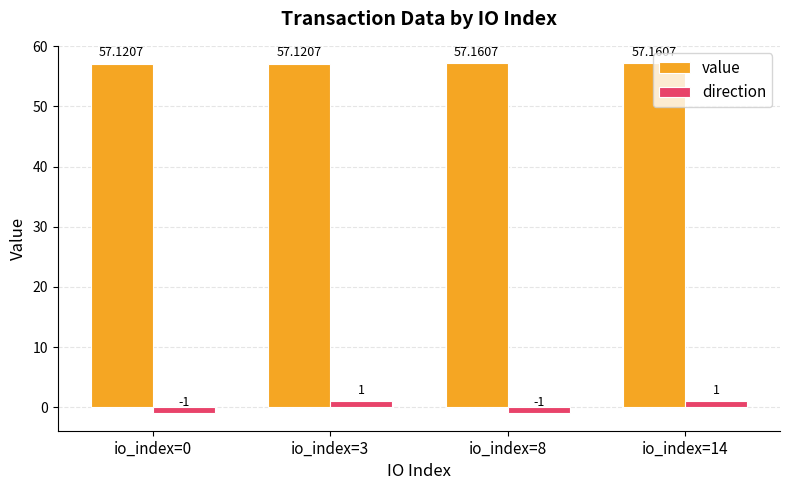

Which series changed the most between io_index=0 and io_index=8?

value